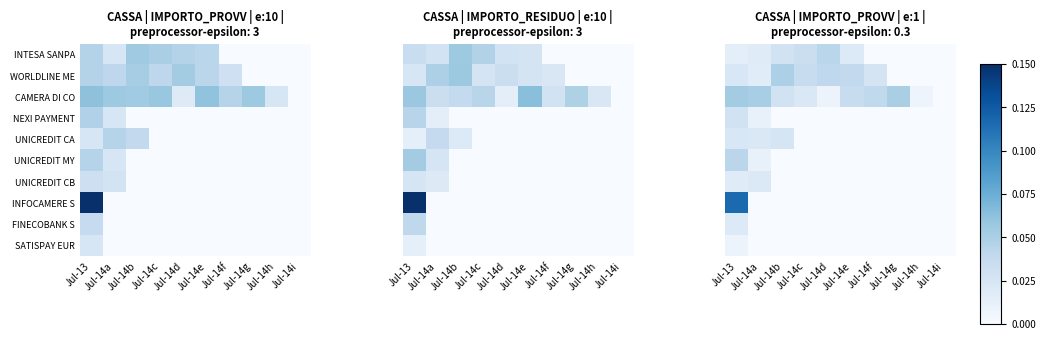

Rank the categories by INFOCAMERE S value from highest to lowest.

Jul-13, Jul-14a, Jul-14b, Jul-14c, Jul-14d, Jul-14e, Jul-14f, Jul-14g, Jul-14h, Jul-14i